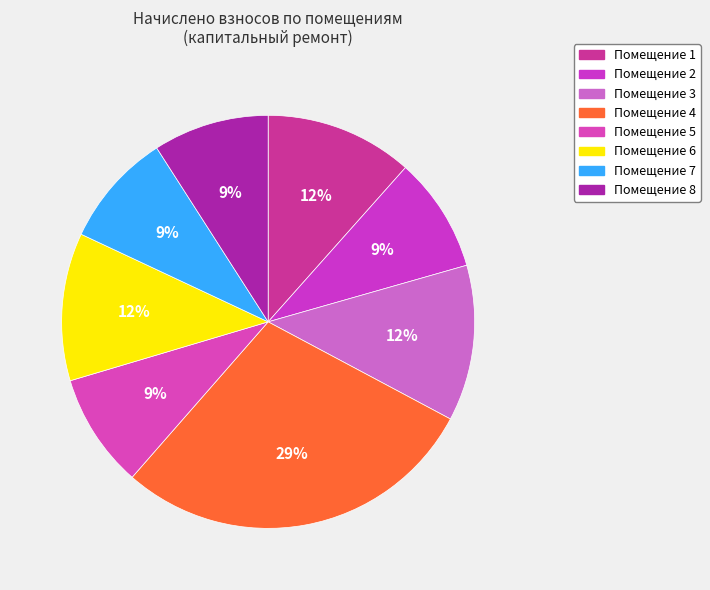

How many segments does this pie chart have?

8